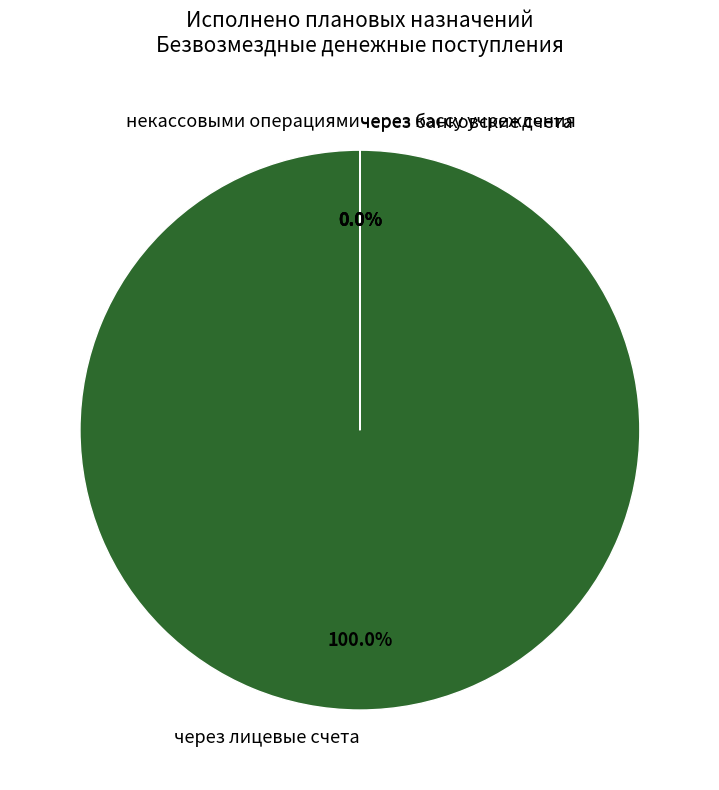

Which slice is the largest?

через лицевые счета